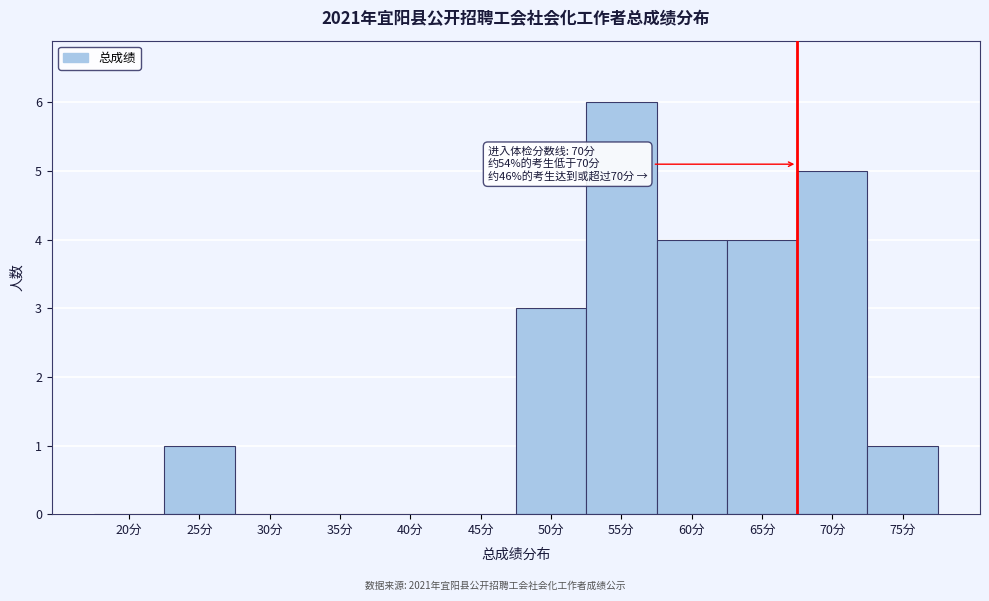

Reading right to left, extract all data points from this chart.

75分=1	70分=5	65分=4	60分=4	55分=6	50分=3	45分=0	40分=0	35分=0	30分=0	25分=1	20分=0